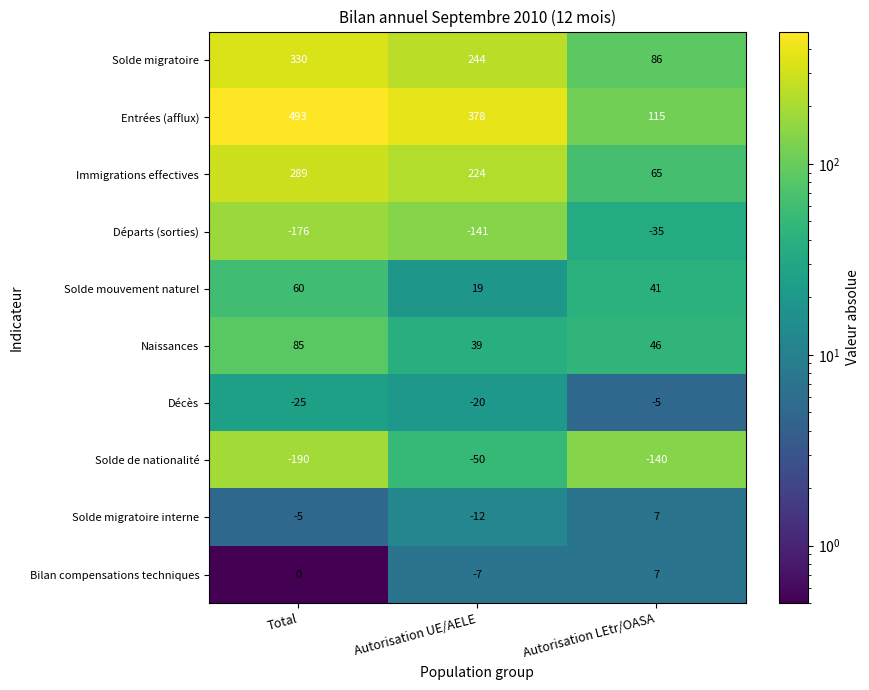

The value of Solde de nationalité at Autorisation UE/AELE is -50. True or false?

True